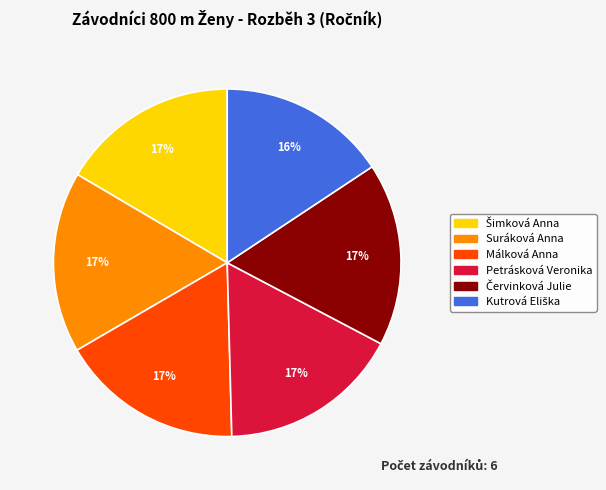

Is there a majority slice in this chart?

No